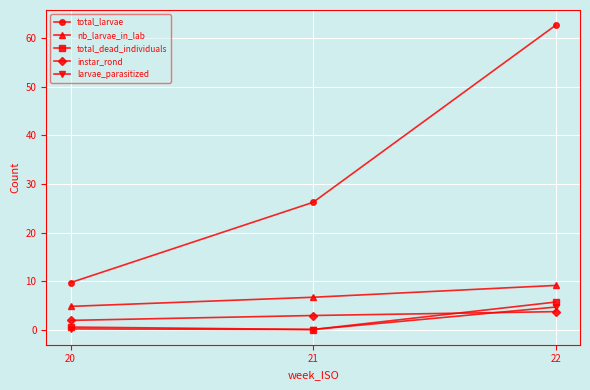

What is the value of the total_dead_individuals point at the 2nd from the left?

0.1